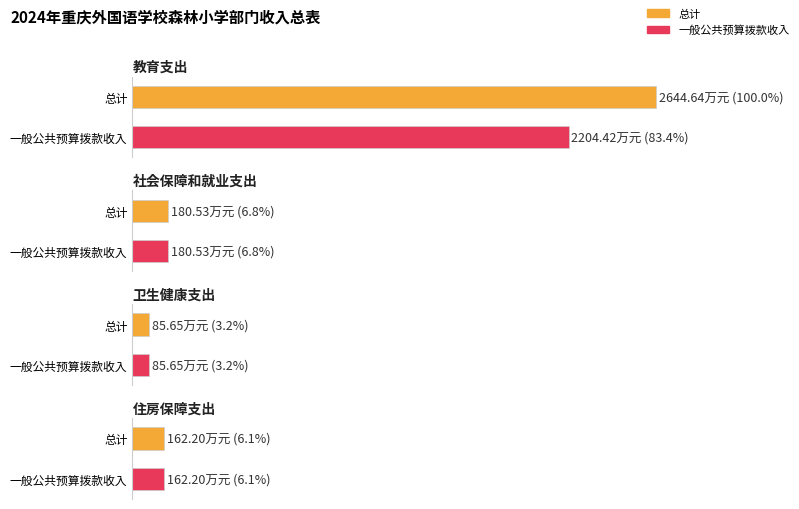

What are all the series names shown in the legend?

总计, 一般公共预算拨款收入